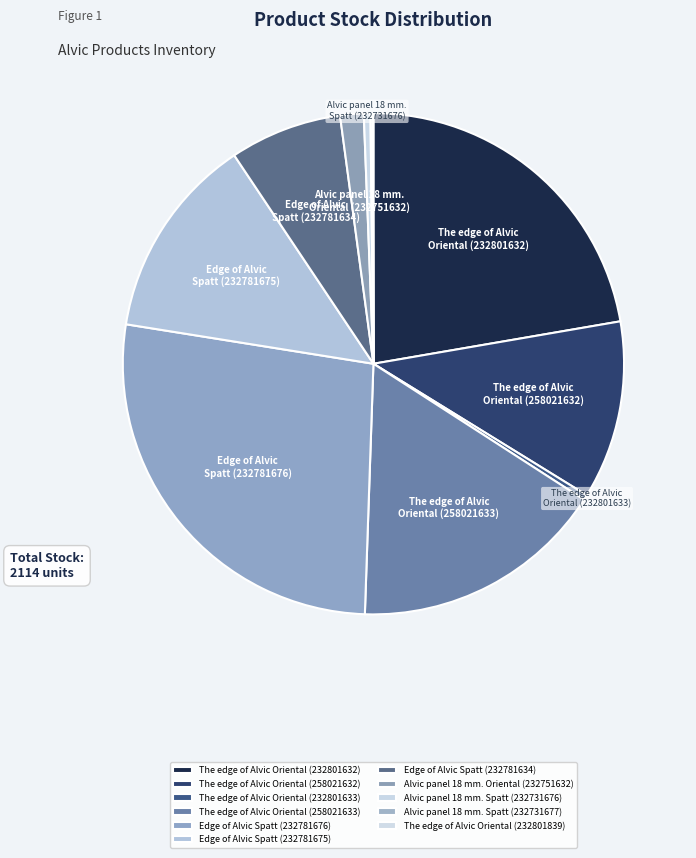

Is the sum of The edge of Alvic Oriental (232801839) and Edge of Alvic Spatt (232781676) greater than half?

No